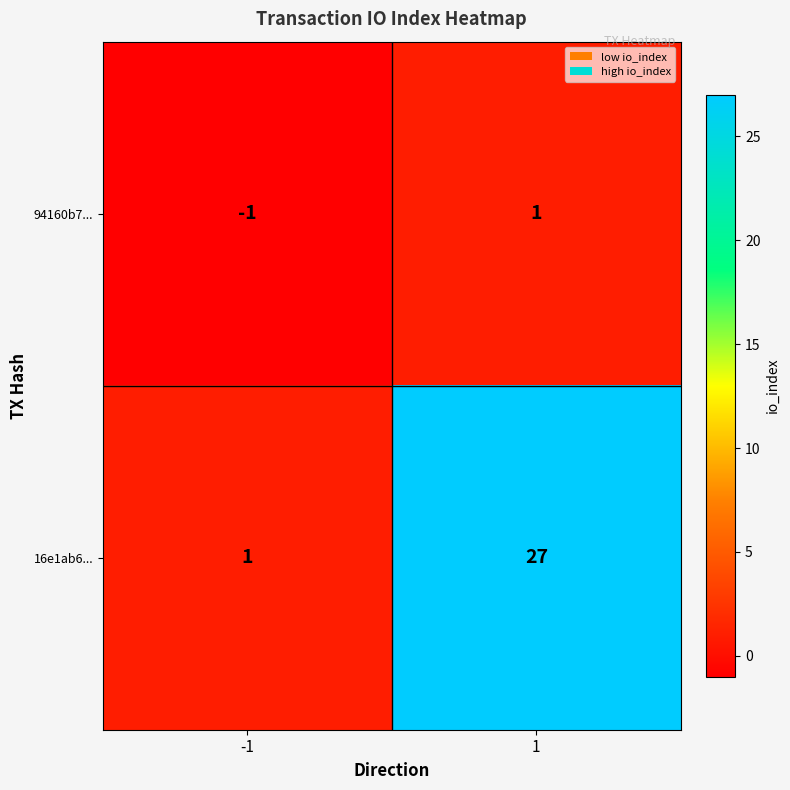

True or false: 94160b7... has a value of -1 at -1.

True